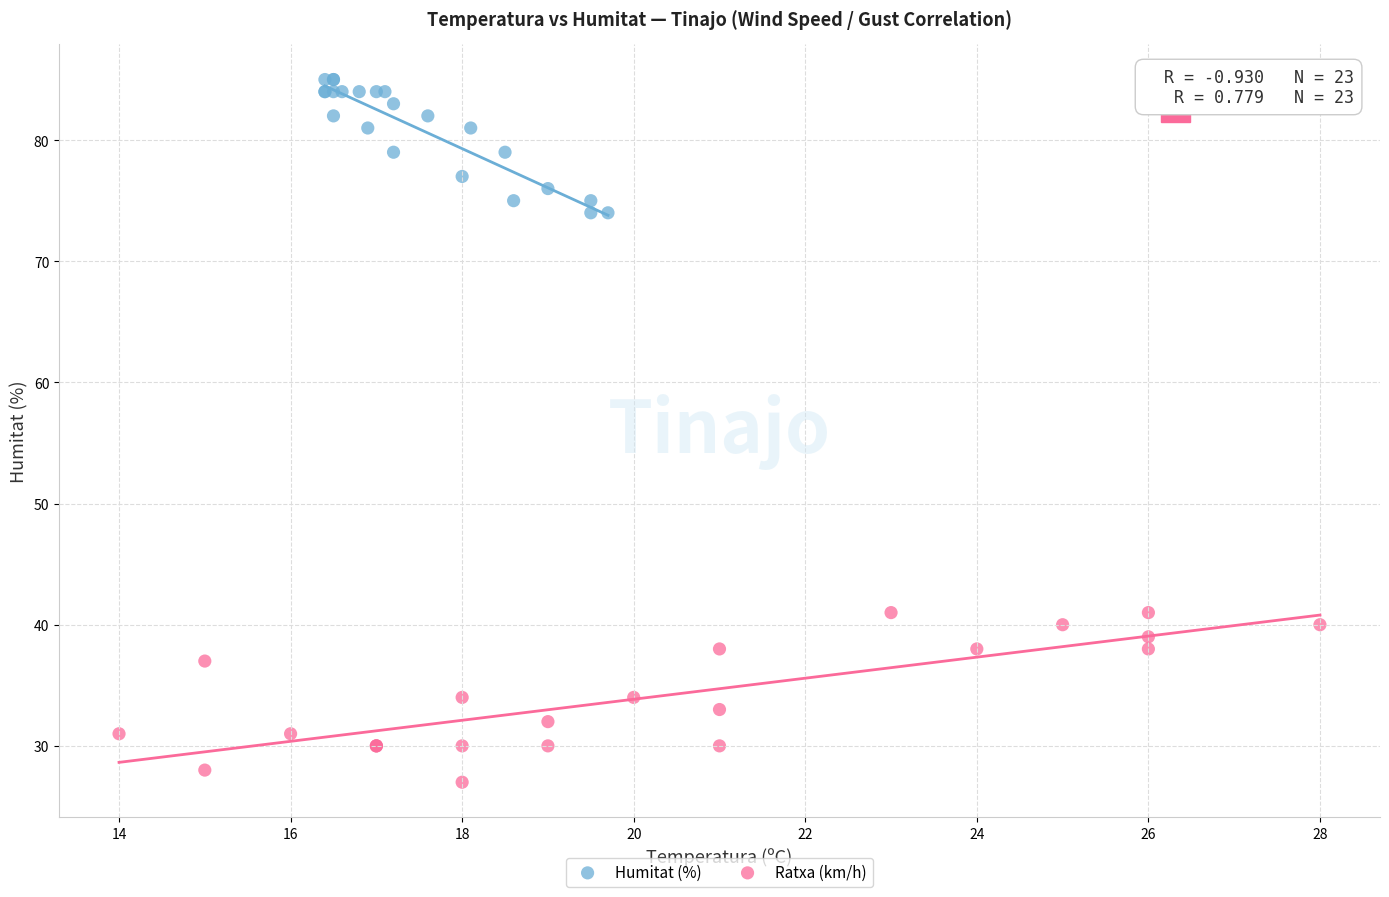

Which series reaches the maximum Y coordinate?

Humitat (%)